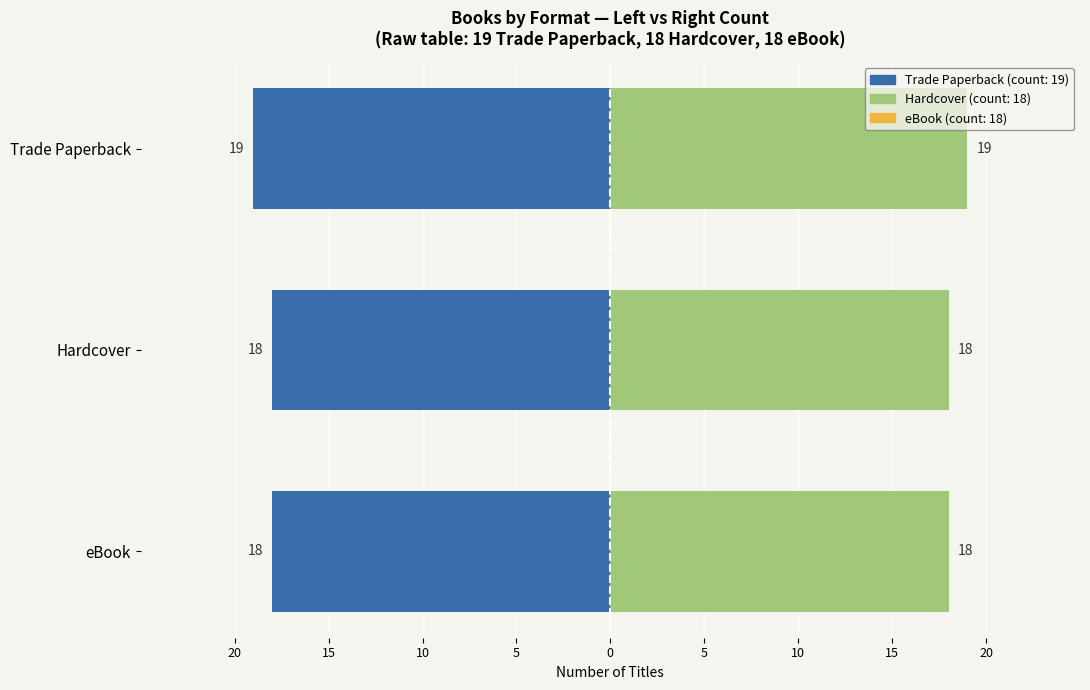

Is the value of Trade Paperback at Hardcover greater than the value of Hardcover / eBook at eBook?

No